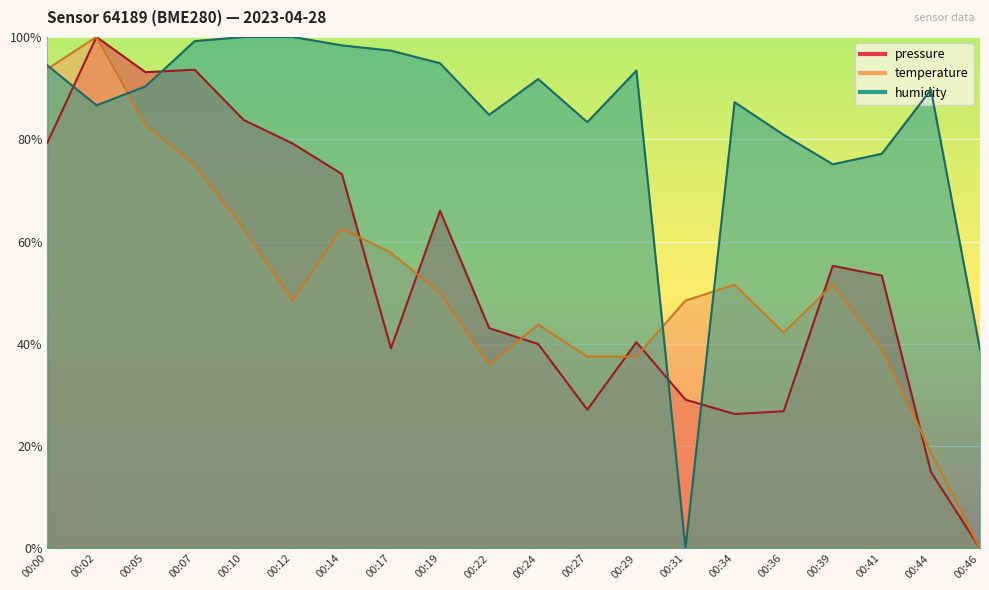

Which series has the largest total across all categories?

humidity